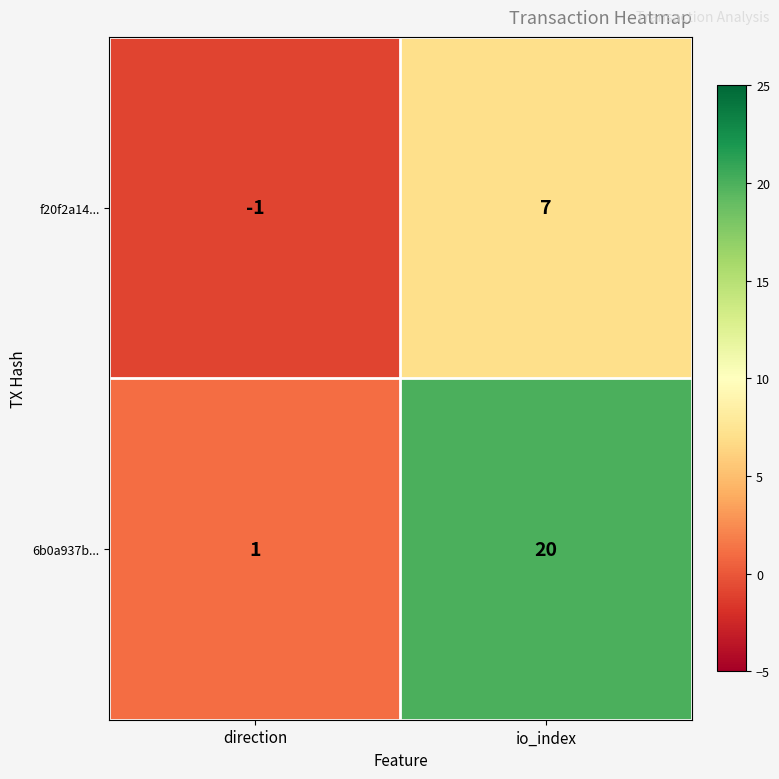

At which label is f20f2a14... closest to 3?

direction